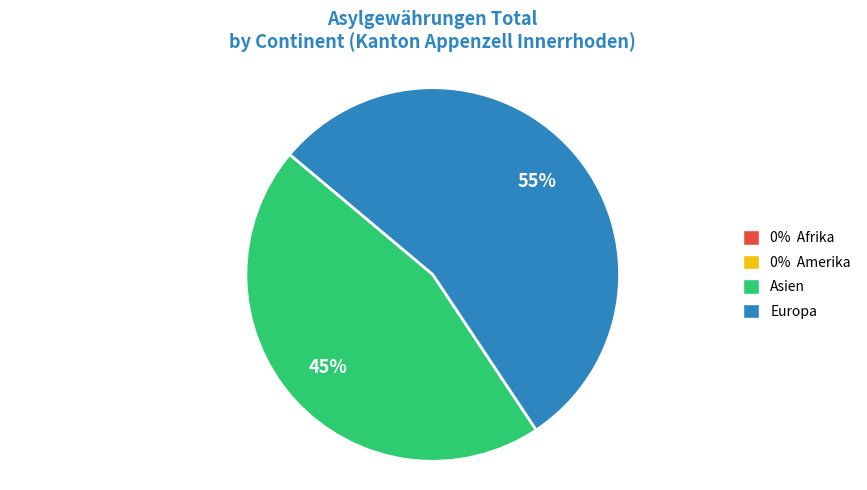

Is there a majority slice in this chart?

Yes